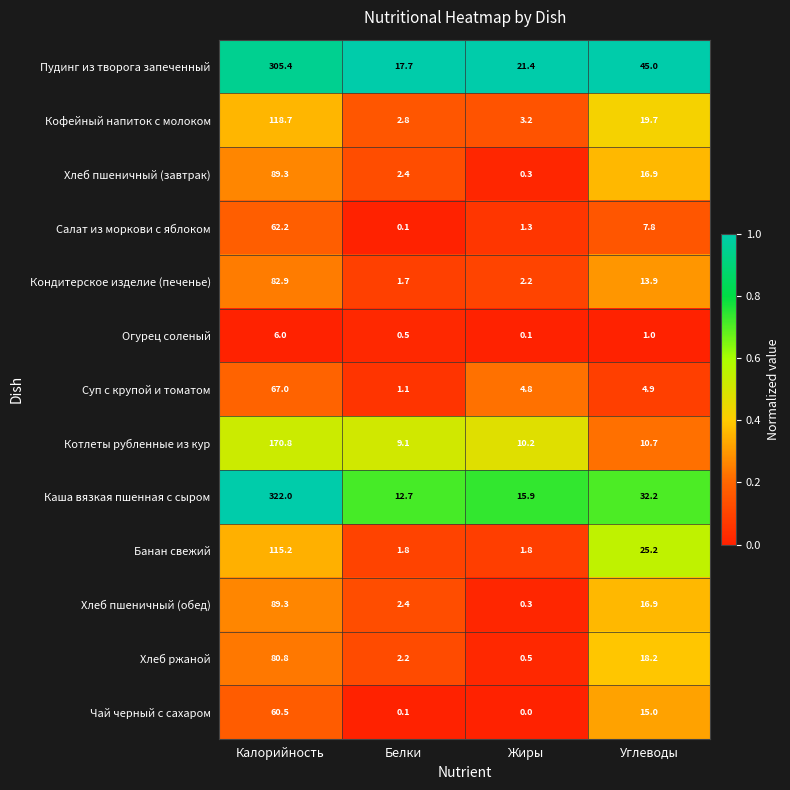

At how many categories does at least one series exceed 0?

4